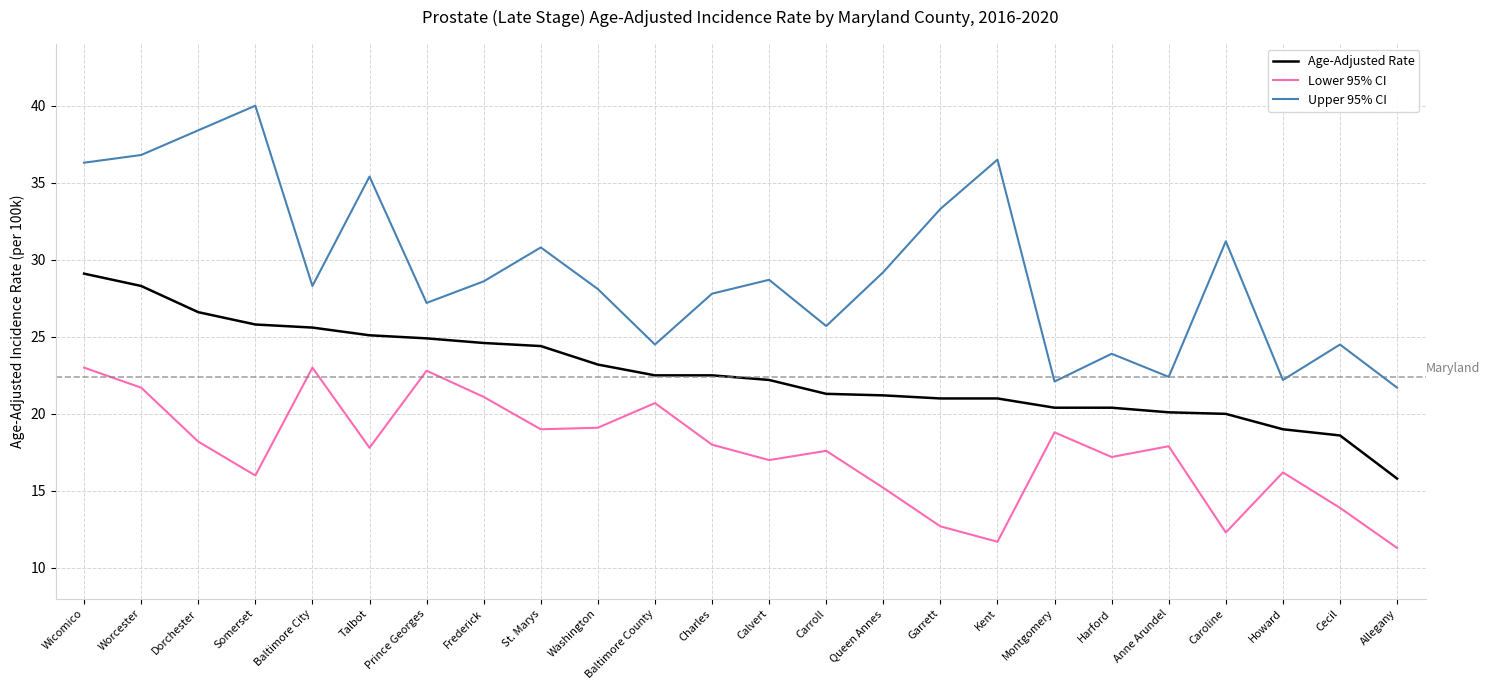

List the series in order of their peak value, highest first.

Upper 95% CI, Age-Adjusted Rate, Lower 95% CI